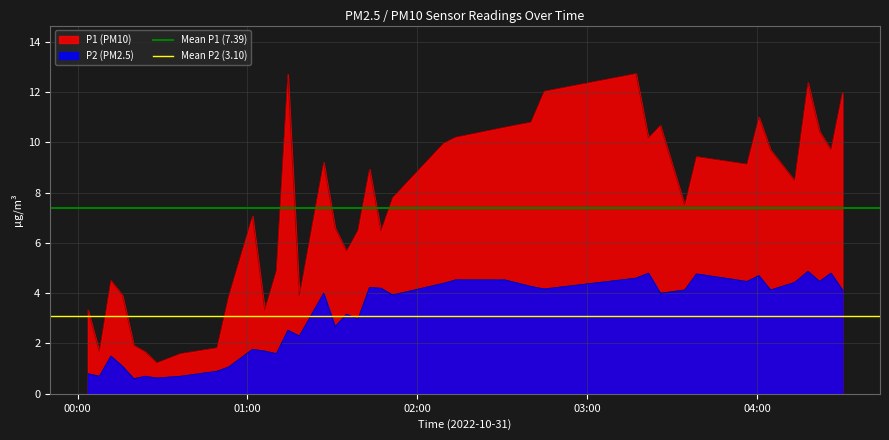

True or false: P2 (PM2.5) and P1 (PM10) cross at least once.

False